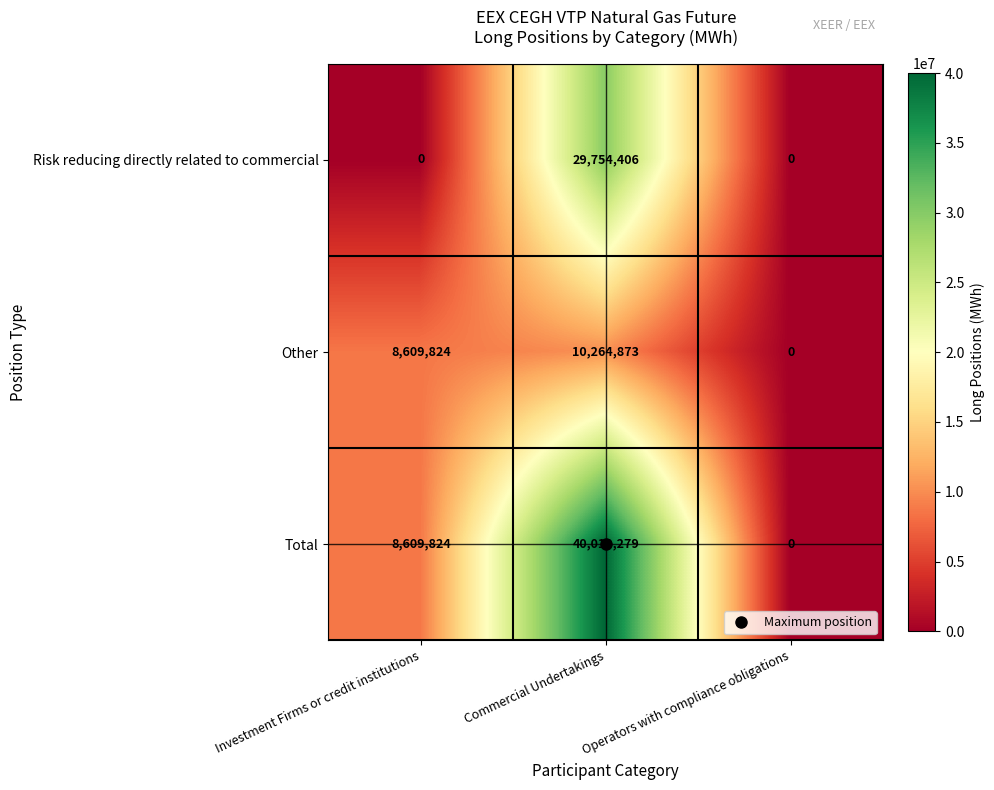

What is the difference between the Total values at Investment Firms or credit institutions and Operators with compliance obligations?

8609824